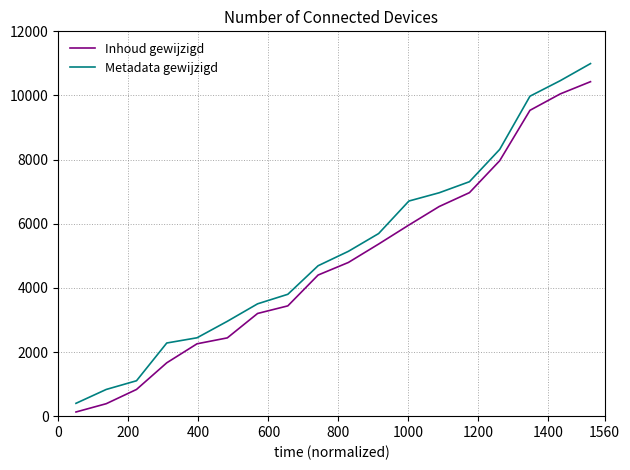

What is the sum of all Inhoud gewijzigd values?

86361.6